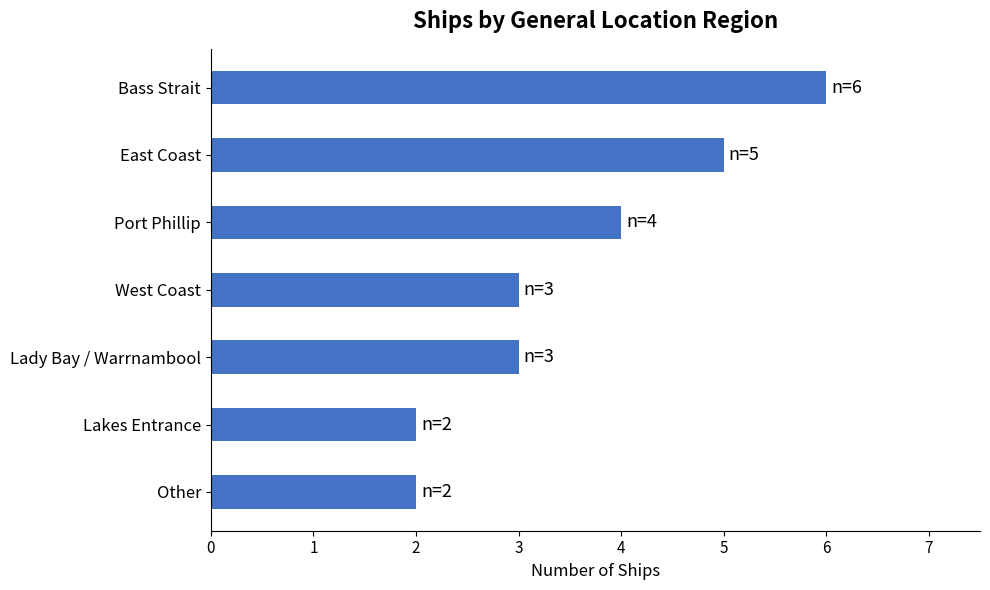

Where is the data nearest to the value 4?

Port Phillip